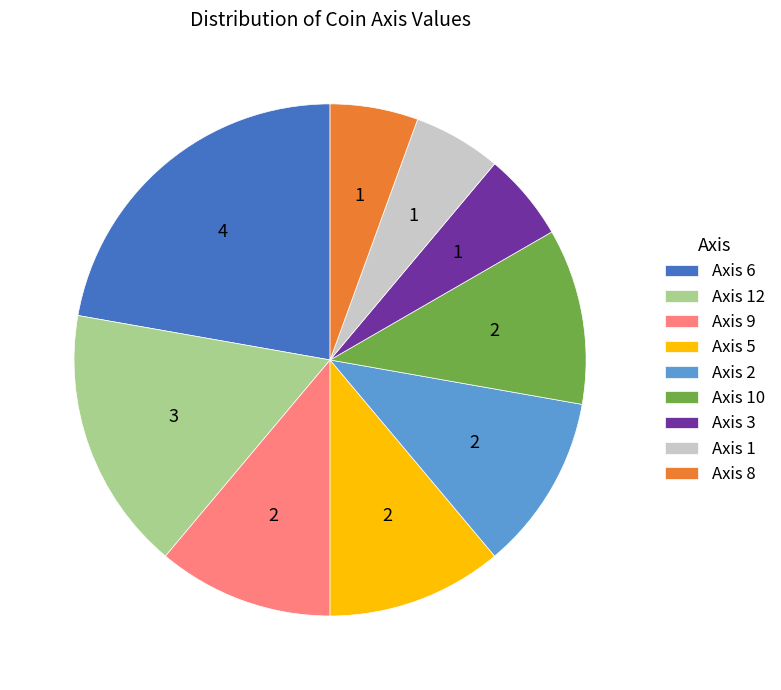

Do Axis 10 and Axis 9 together represent more than half of the pie?

No